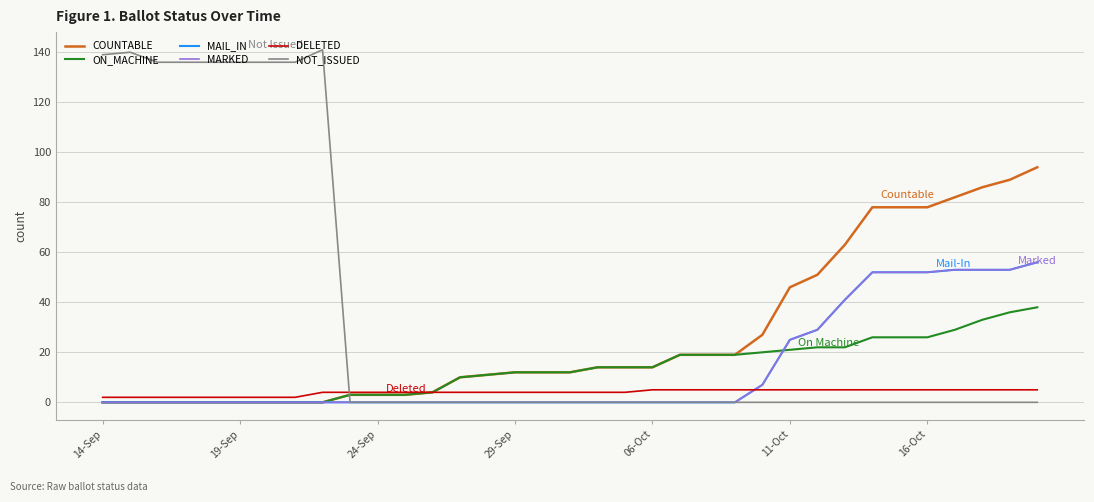

Does the chart have visible grid lines?

Yes